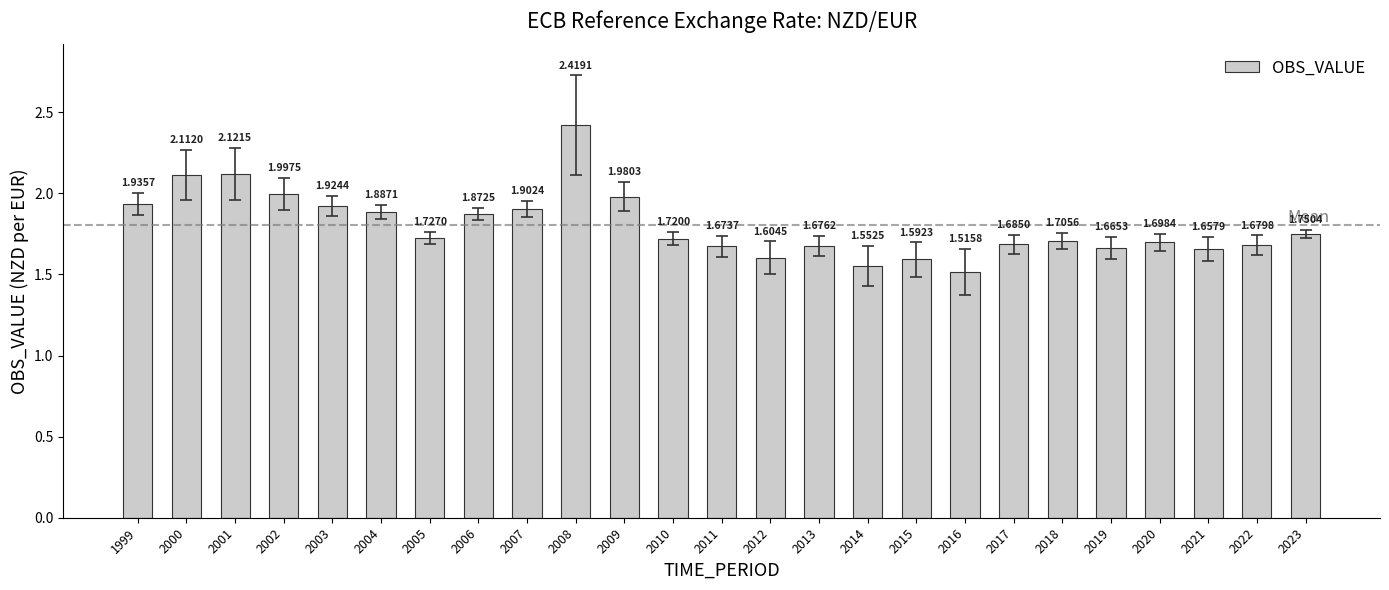

What is the change in value from 2006 to 2013?

-0.2